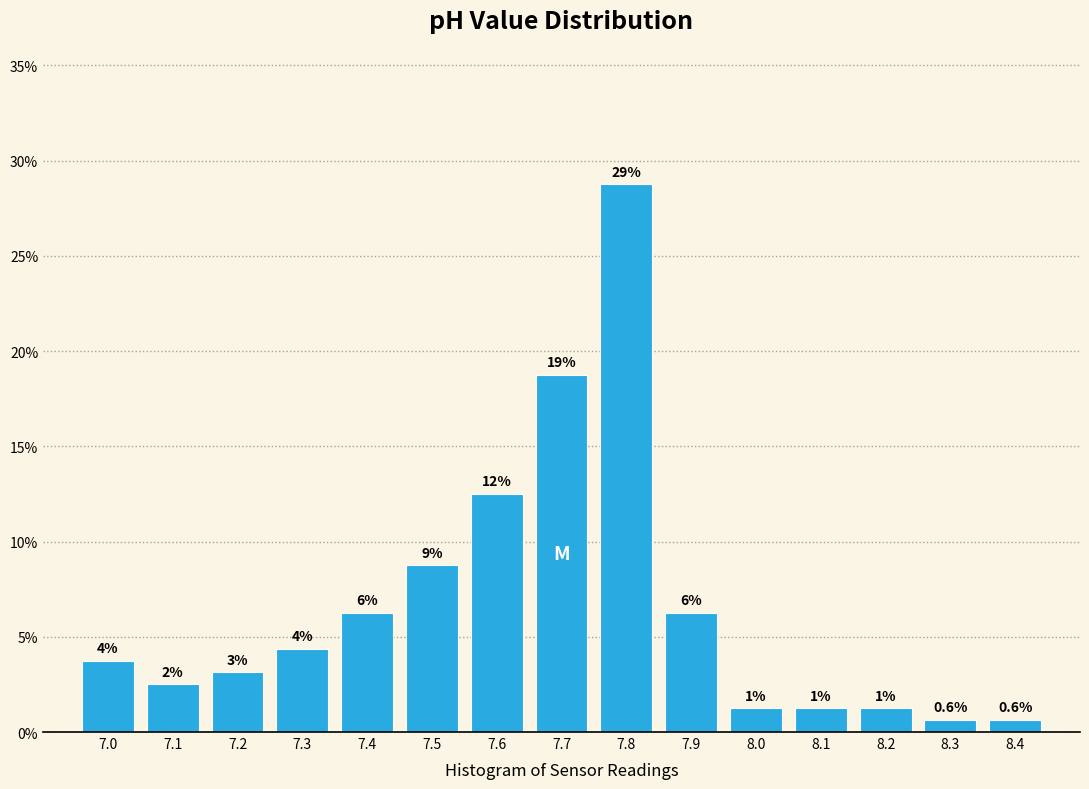

How many bars are there in total?

15